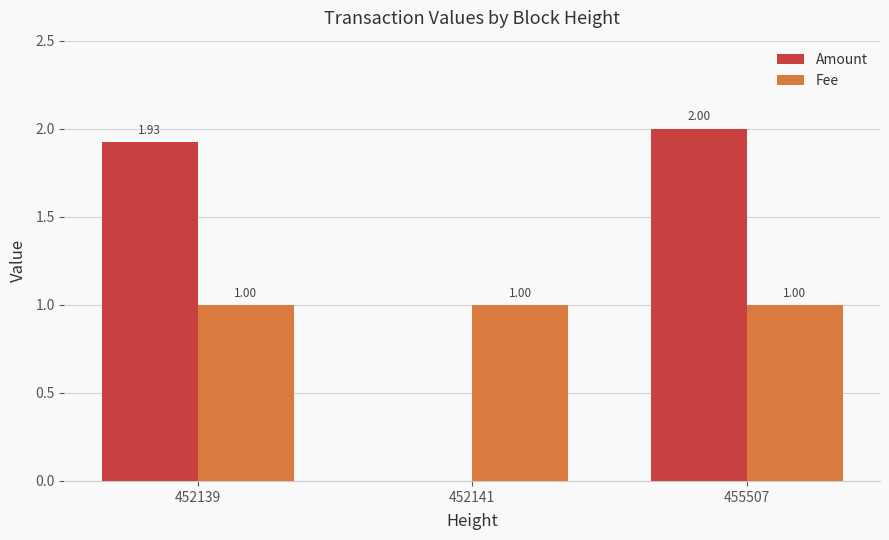

Is the value of Fee at 452141 greater than the value of Amount at 455507?

No